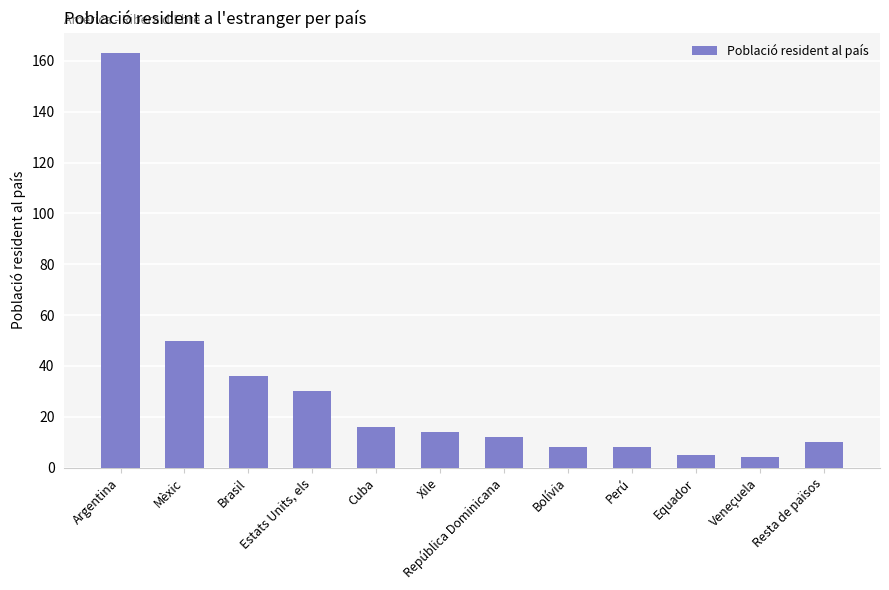

What is the sum of all values?

356